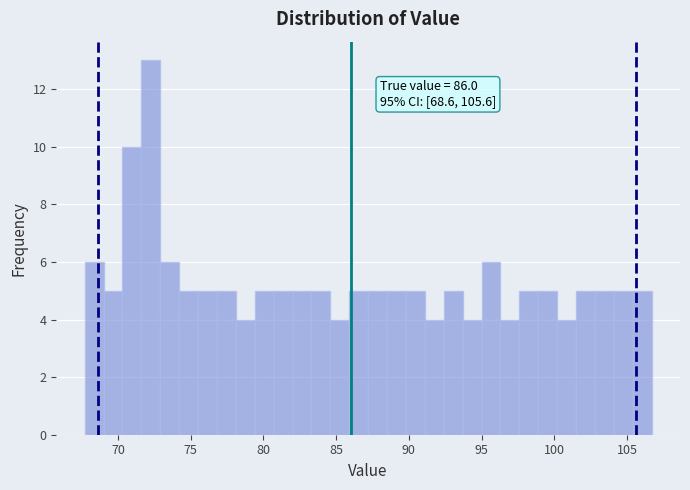

Read against the x-axis, roughly where is the centre of the tallest bar?

72.5